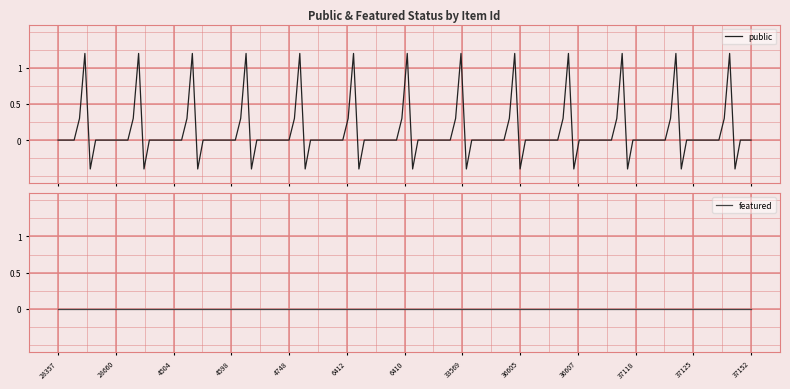

At which category is the sum across all series the highest?

28357